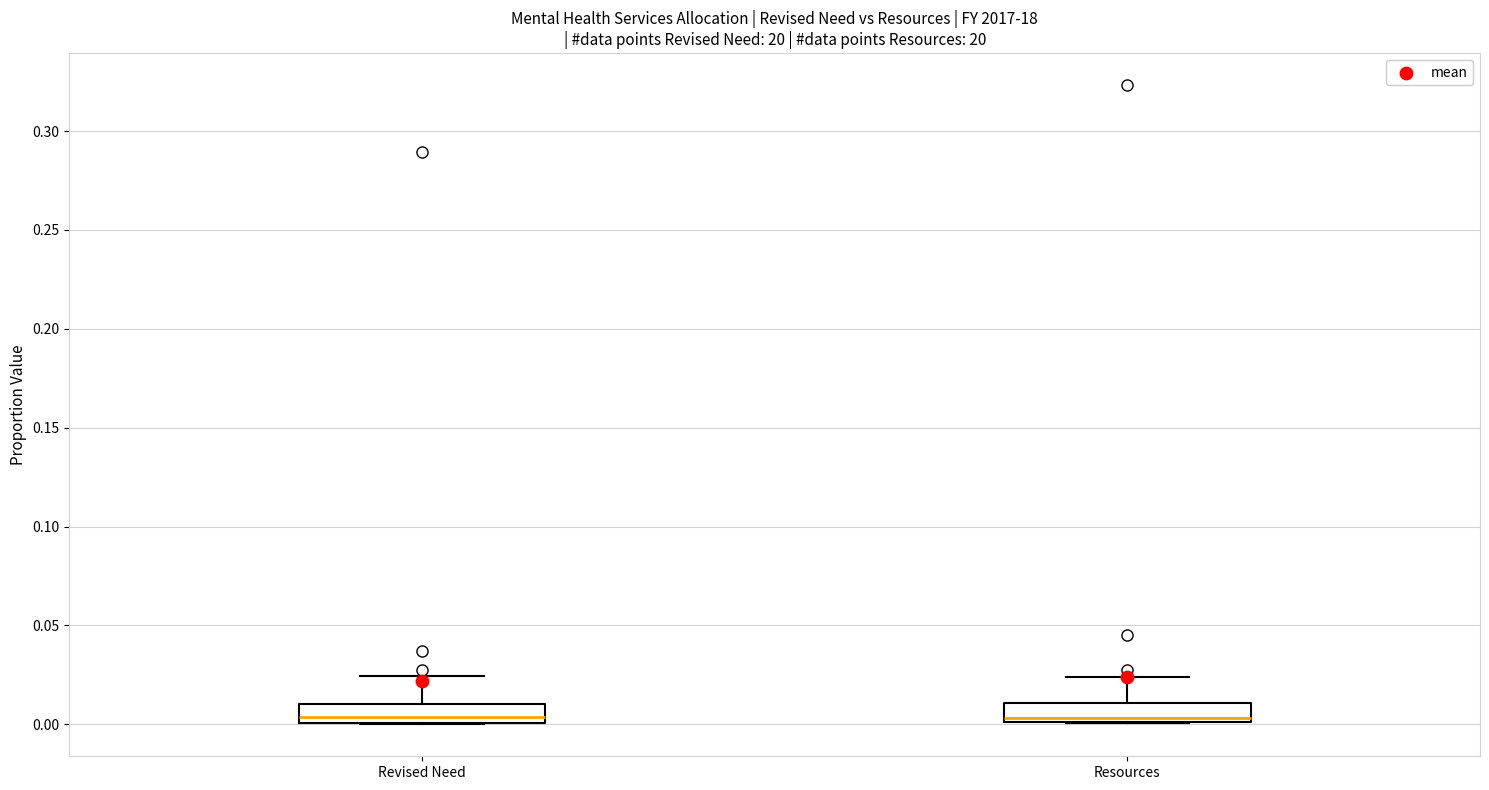

Reading left to right, read every box against the y-axis: the position of its median line, the range the box covers, and the ends of its whiskers. The values are not printed on the chart, so give them approximately, as read against the axis.

Revised Need: median 0.005, box 0.000 to 0.010, whiskers 0.000 to 0.025
Resources: median 0.005, box 0.000 to 0.010, whiskers 0.000 to 0.025